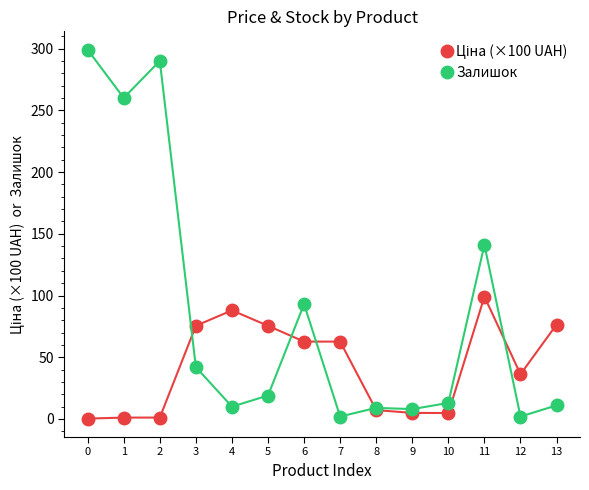

True or false: Залишок has more than 1 points higher than both neighbors.

True